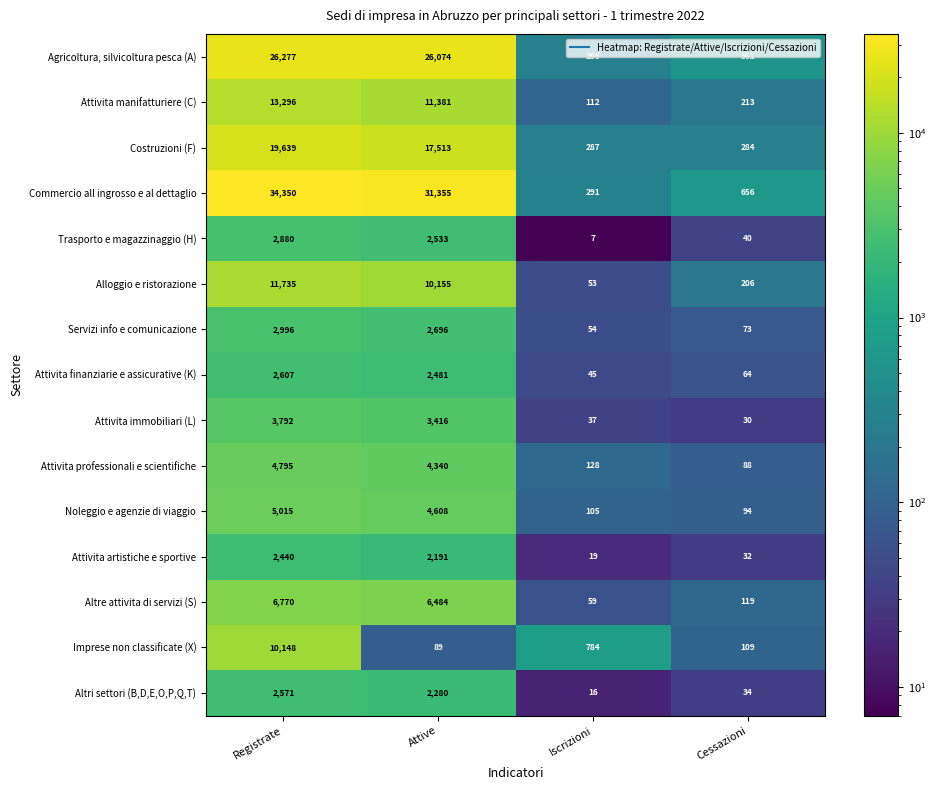

The value of Attivita immobiliari (L) at Registrate is 3792. True or false?

True